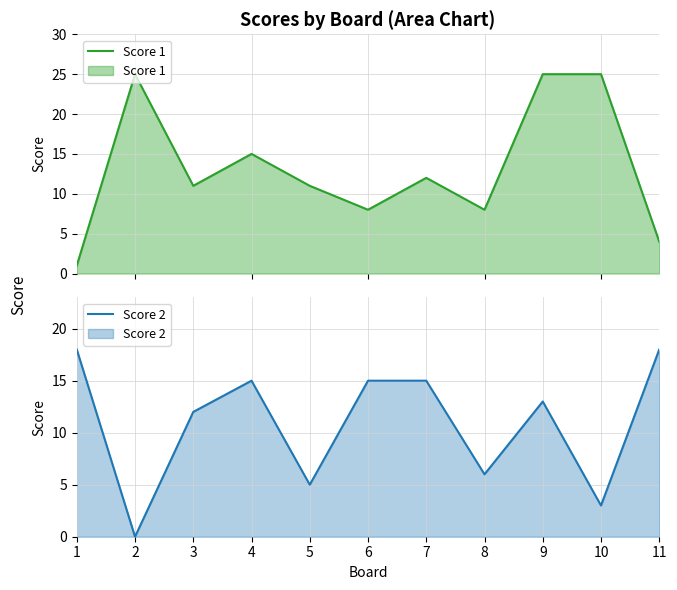

Reading right to left, extract all data points from this chart.

Score 1: 11=4	10=25	9=25	8=8	7=12	6=8	5=11	4=15	3=11	2=25	1=1
Score 2: 11=18	10=3	9=13	8=6	7=15	6=15	5=5	4=15	3=12	2=0	1=18